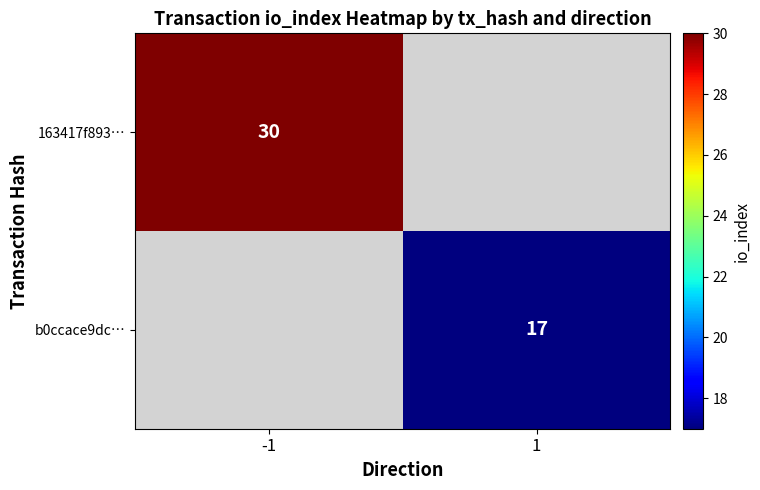

At how many categories does at least one series exceed 20?

1